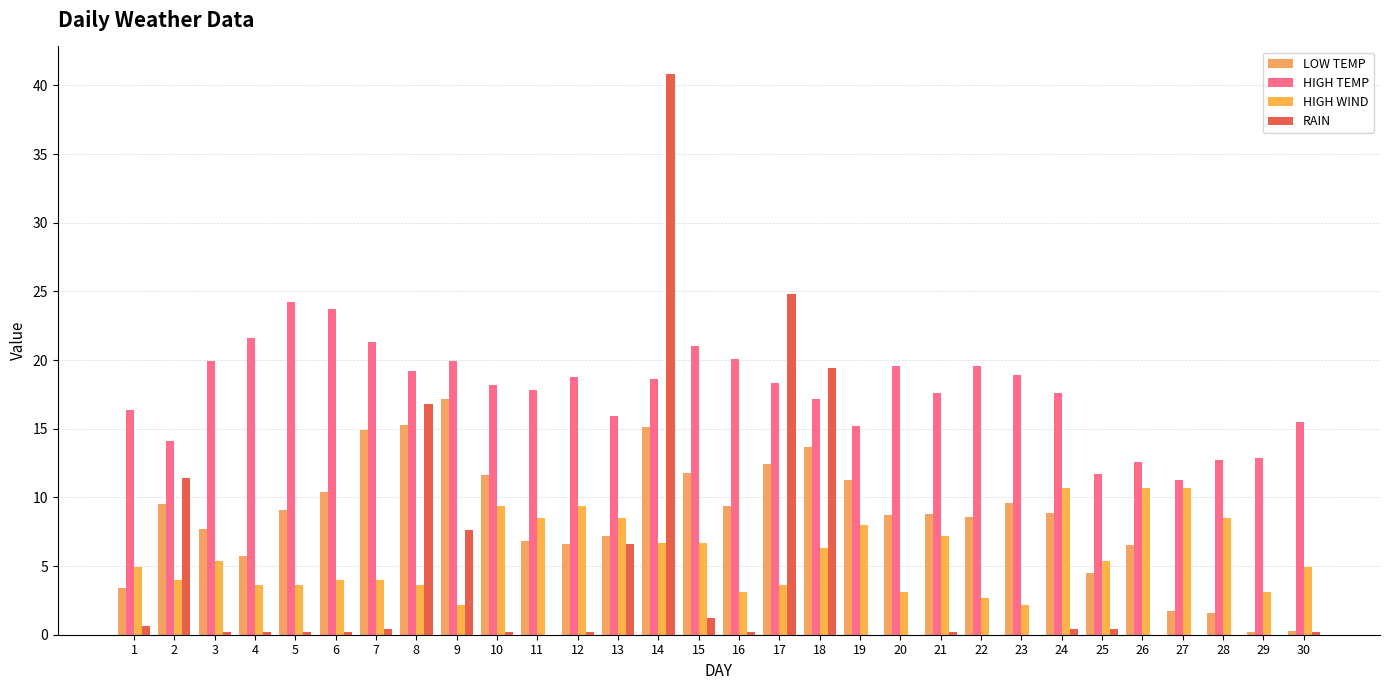

Are the bars grouped side by side (vs. stacked)?

Yes